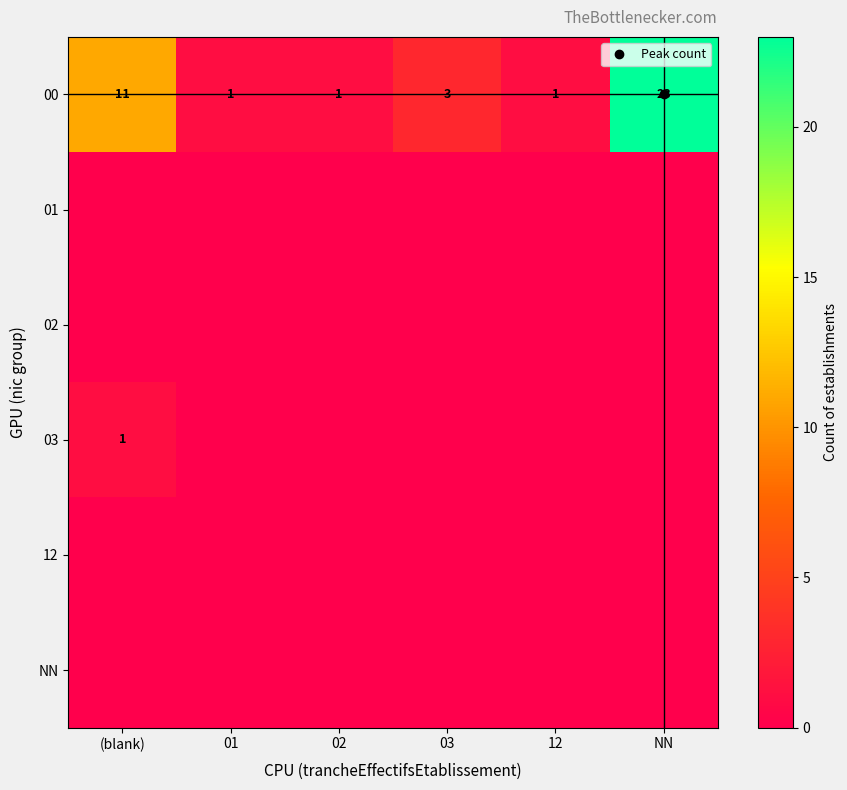

What is the greatest value displayed?

23